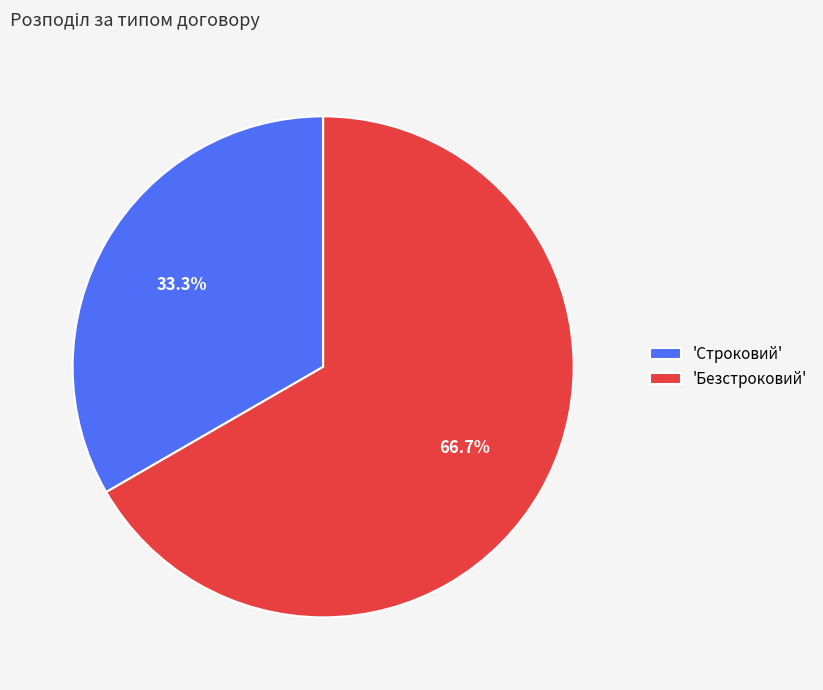

How many slices are in this pie chart?

2